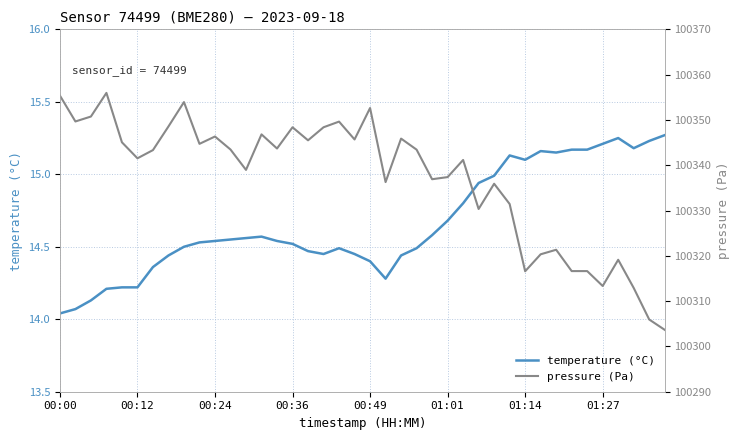

At which label does temperature (°C) reach its minimum?

00:00